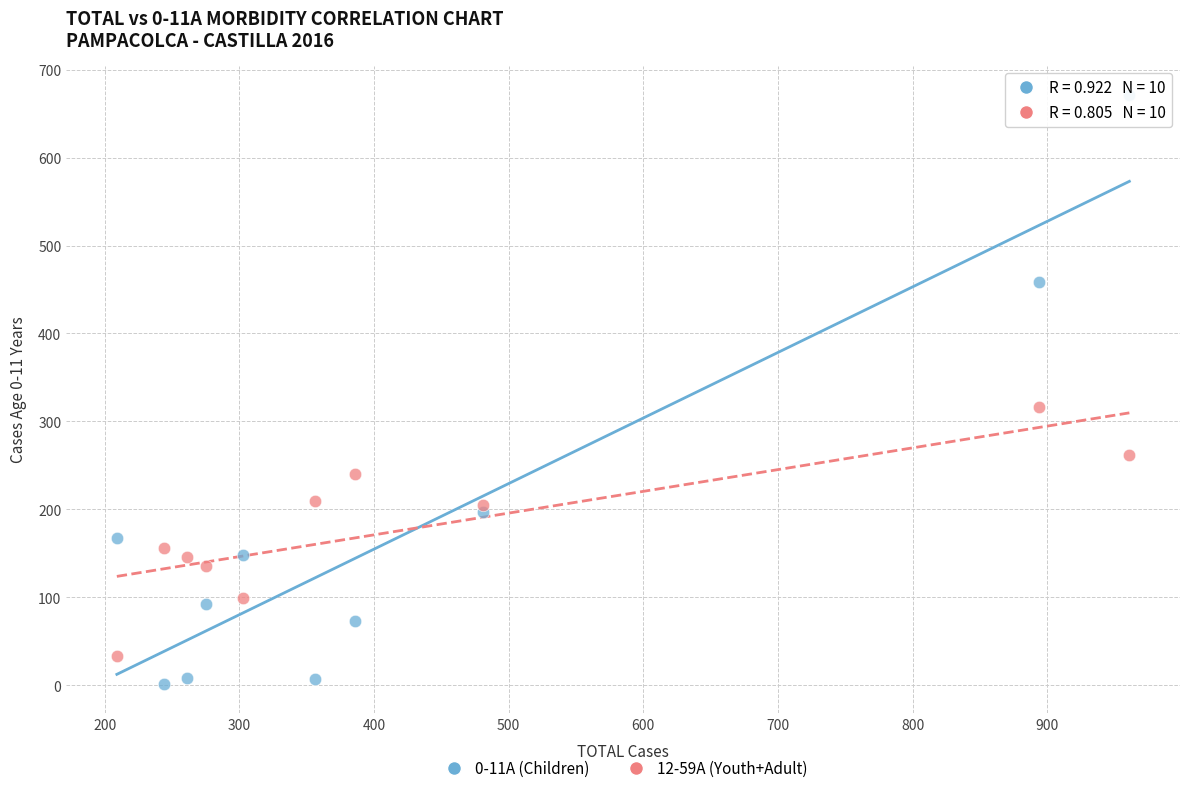

What are all the series names shown in the legend?

0-11A (Children), 12-59A (Youth+Adult)